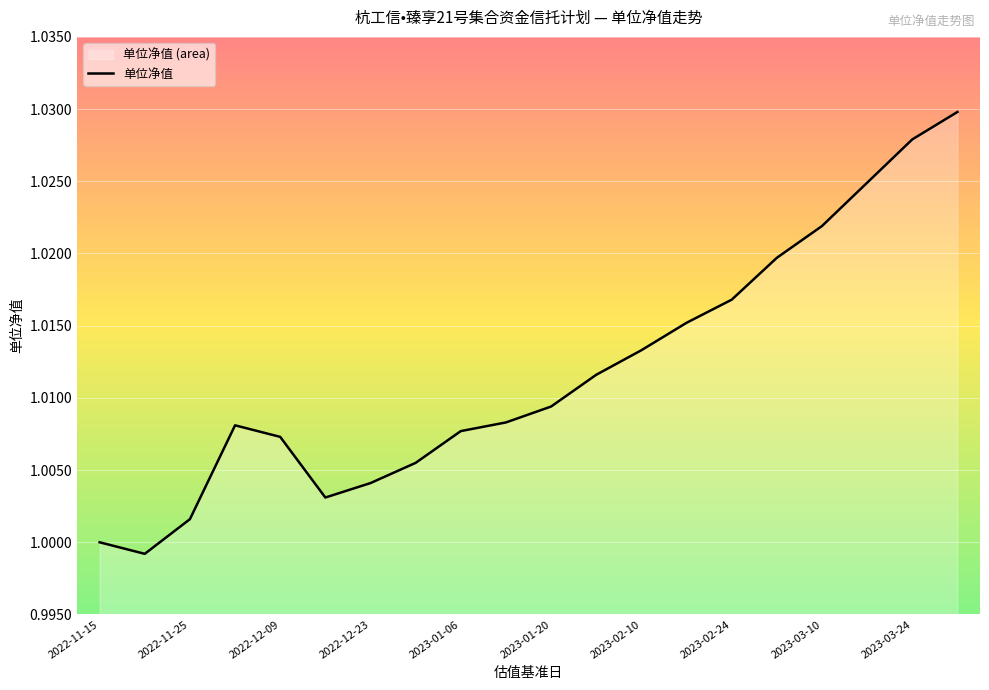

Is it true that the value at 2023-02-10 is 0.6?

False